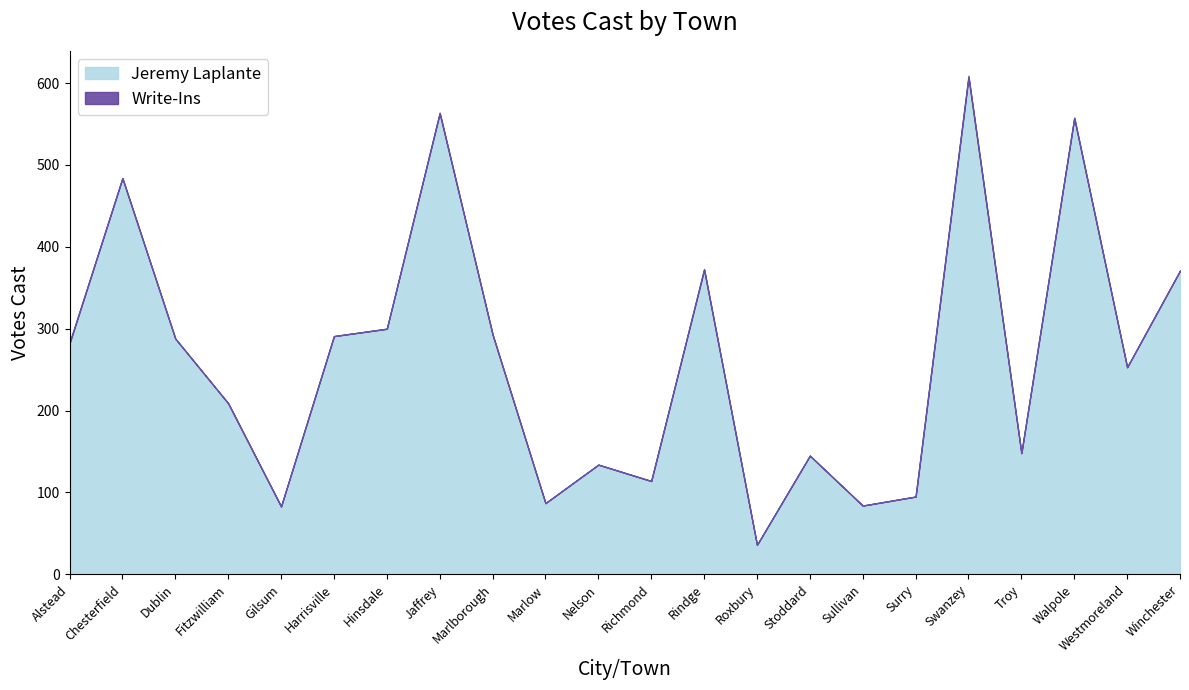

Which series has the largest total across all categories?

Jeremy Laplante